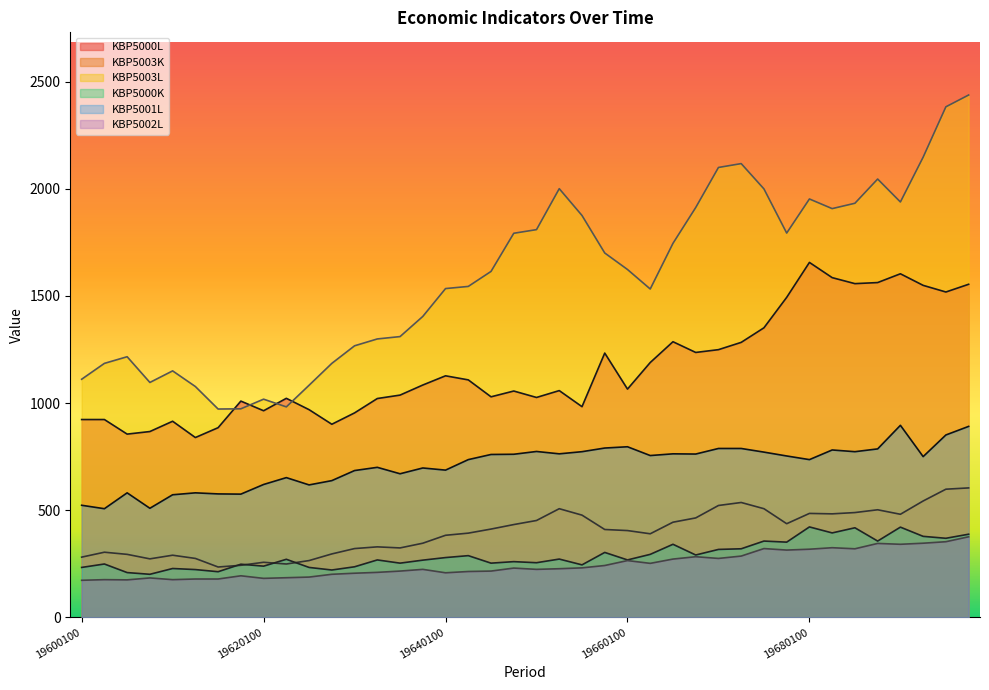

Between 19690300 and 19670400, which is larger?

19690300